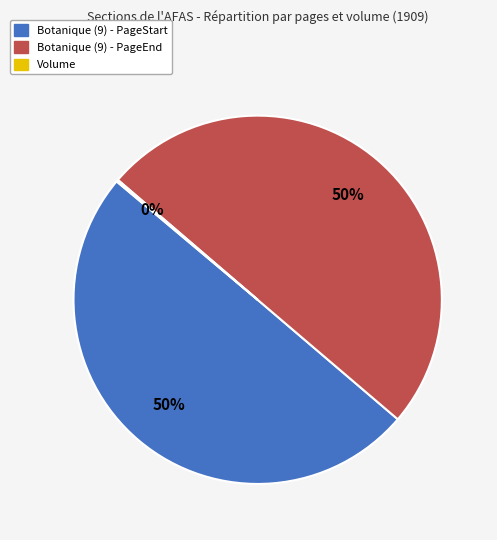

To the nearest percent, what is the average slice percentage?

33%